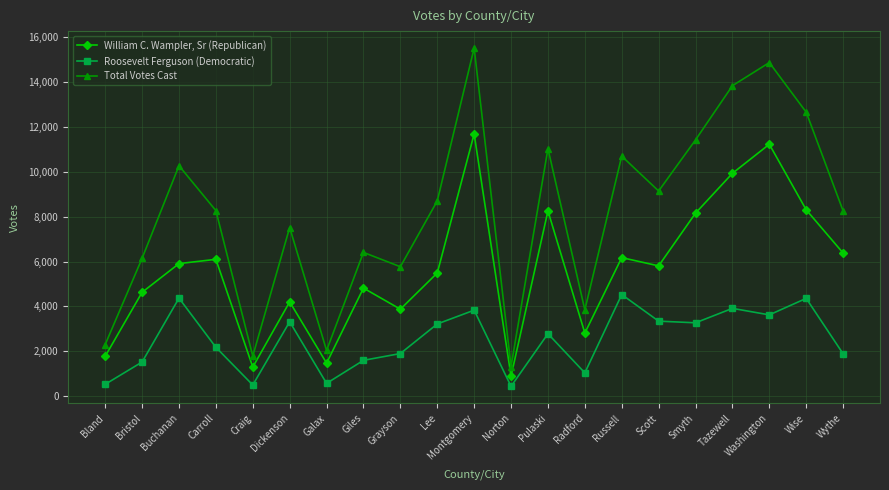

In Roosevelt Ferguson (Democratic), how many points are higher than both neighbors (excluding endpoints)?

7